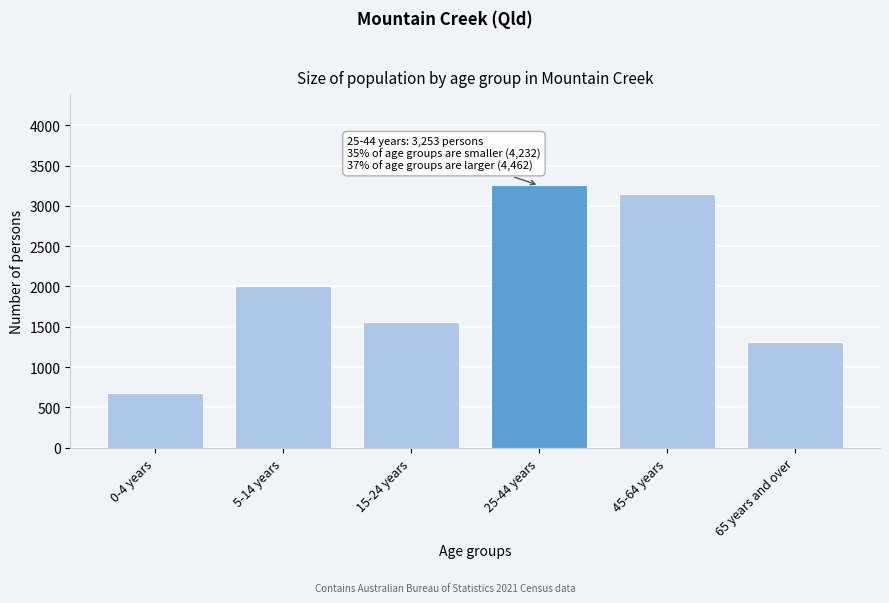

Reading left to right, list all the values displayed in this chart.

0-4 years=676	5-14 years=2001	15-24 years=1555	25-44 years=3253	45-64 years=3148	65 years and over=1314